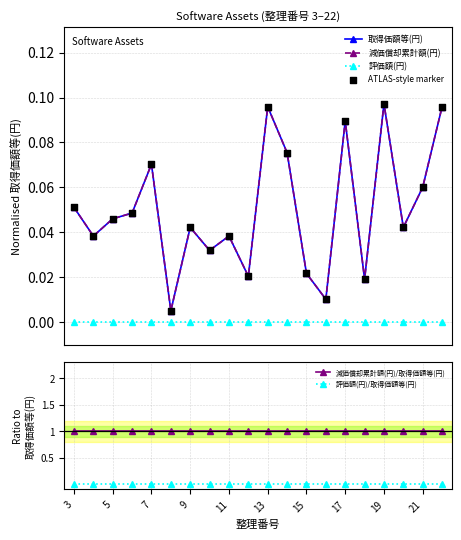

Which series reaches the minimum Y coordinate?

評価額(円)